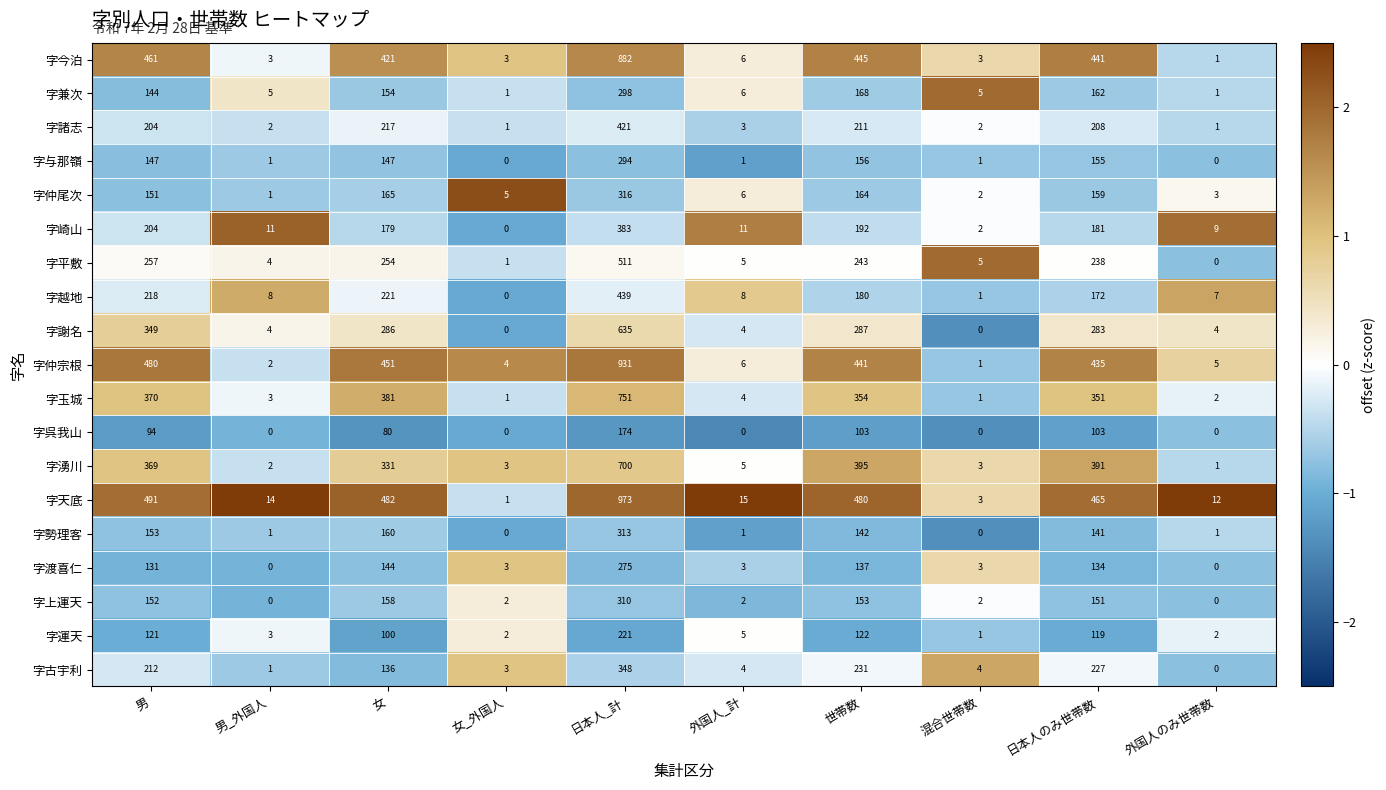

Which category has the highest value across all series?

日本人_計